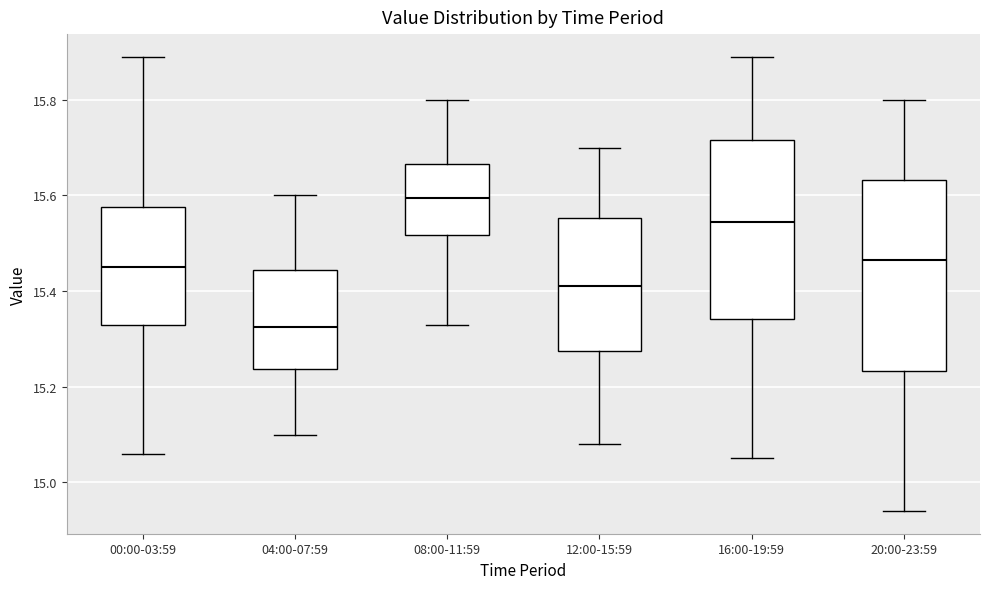

Where does the lower whisker of the box for 00:00-03:59 end on the y-axis? The values are not printed on the chart, so give them approximately, as read against the axis.

15.06